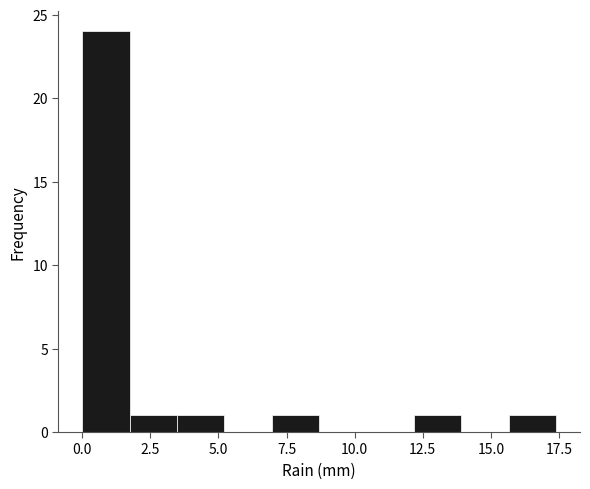

Around what value on the x-axis is the tallest bar? Give the approximate position of its centre, as read against the axis.

1.0